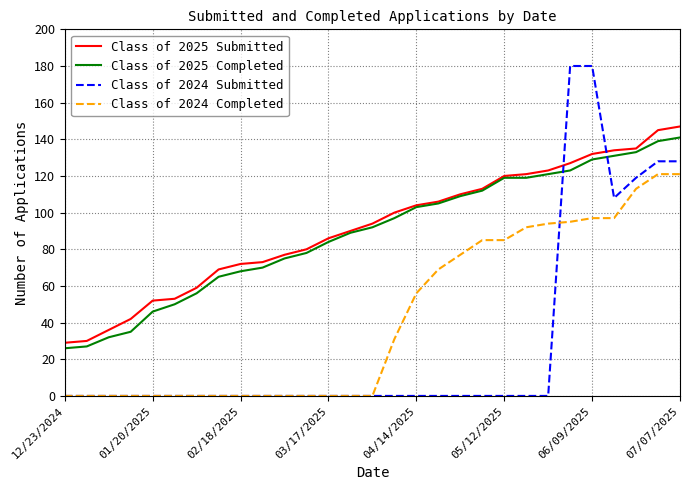

True or false: Class of 2025 Completed and Class of 2024 Completed intersect in this chart.

False